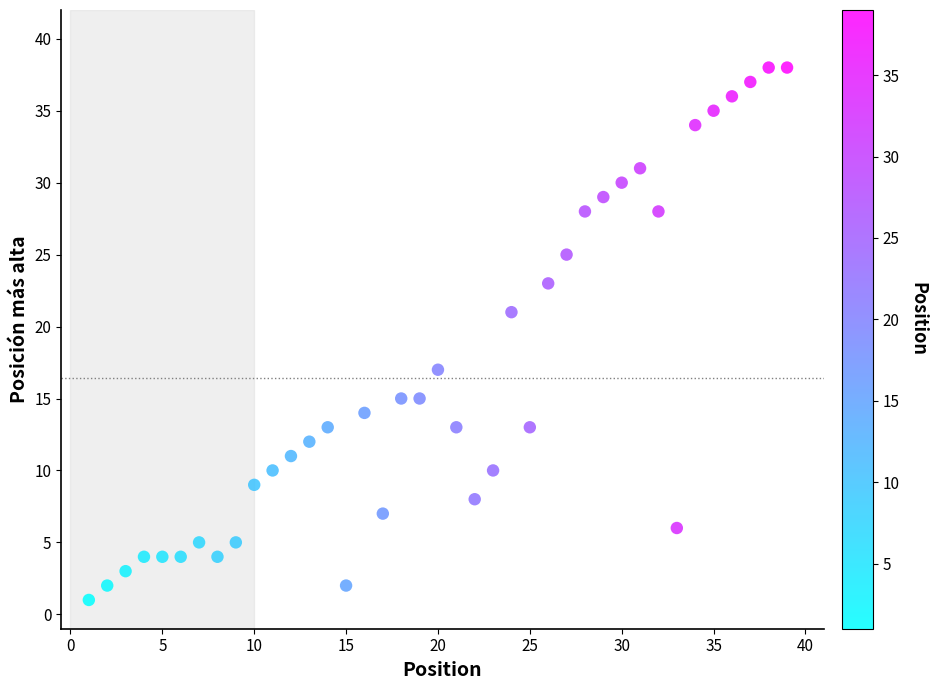

What is the range of X values (max minus min)?

38